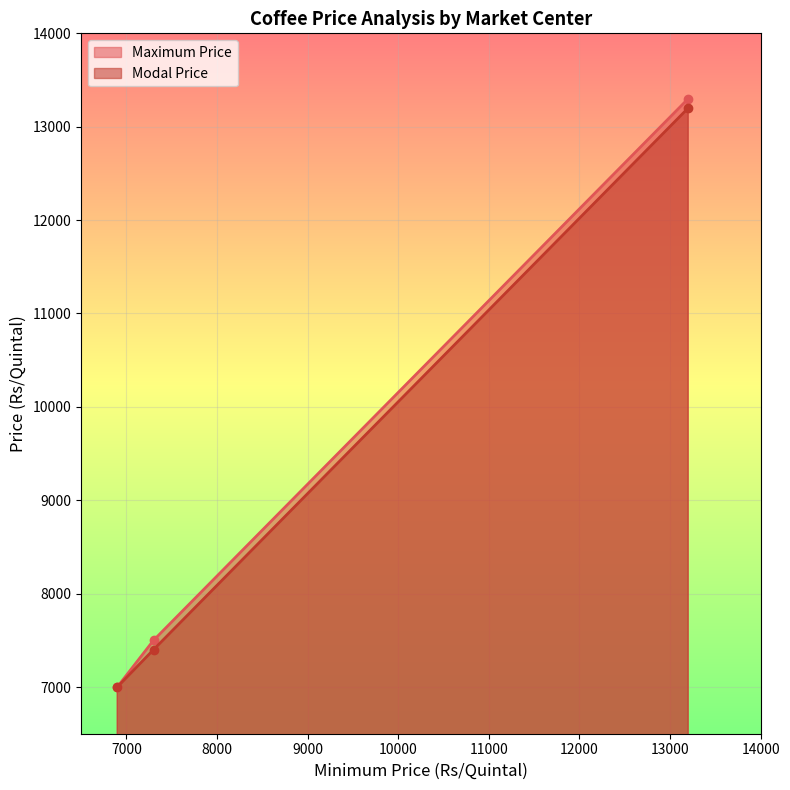

Reading left to right, what are all the values shown in this chart?

Maximum Price: 7300=7500	13200=13300	6900=7000
Modal Price: 7300=7400	13200=13200	6900=7000